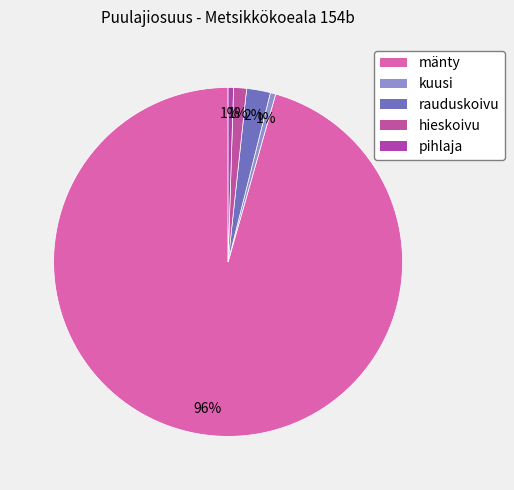

The pihlaja slice represents 0% of the pie. True or false?

True